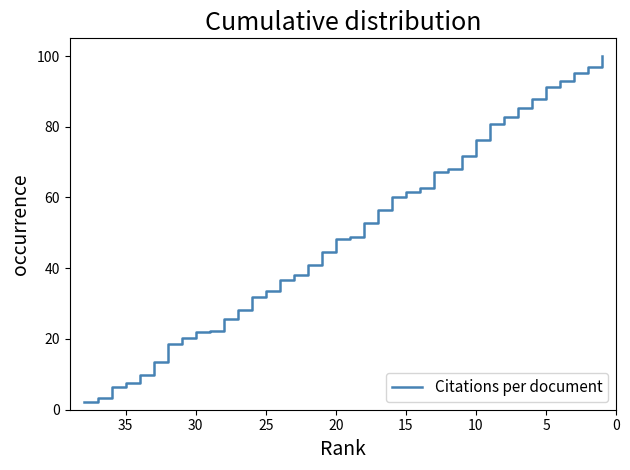

How many distinct data groups are displayed?

1